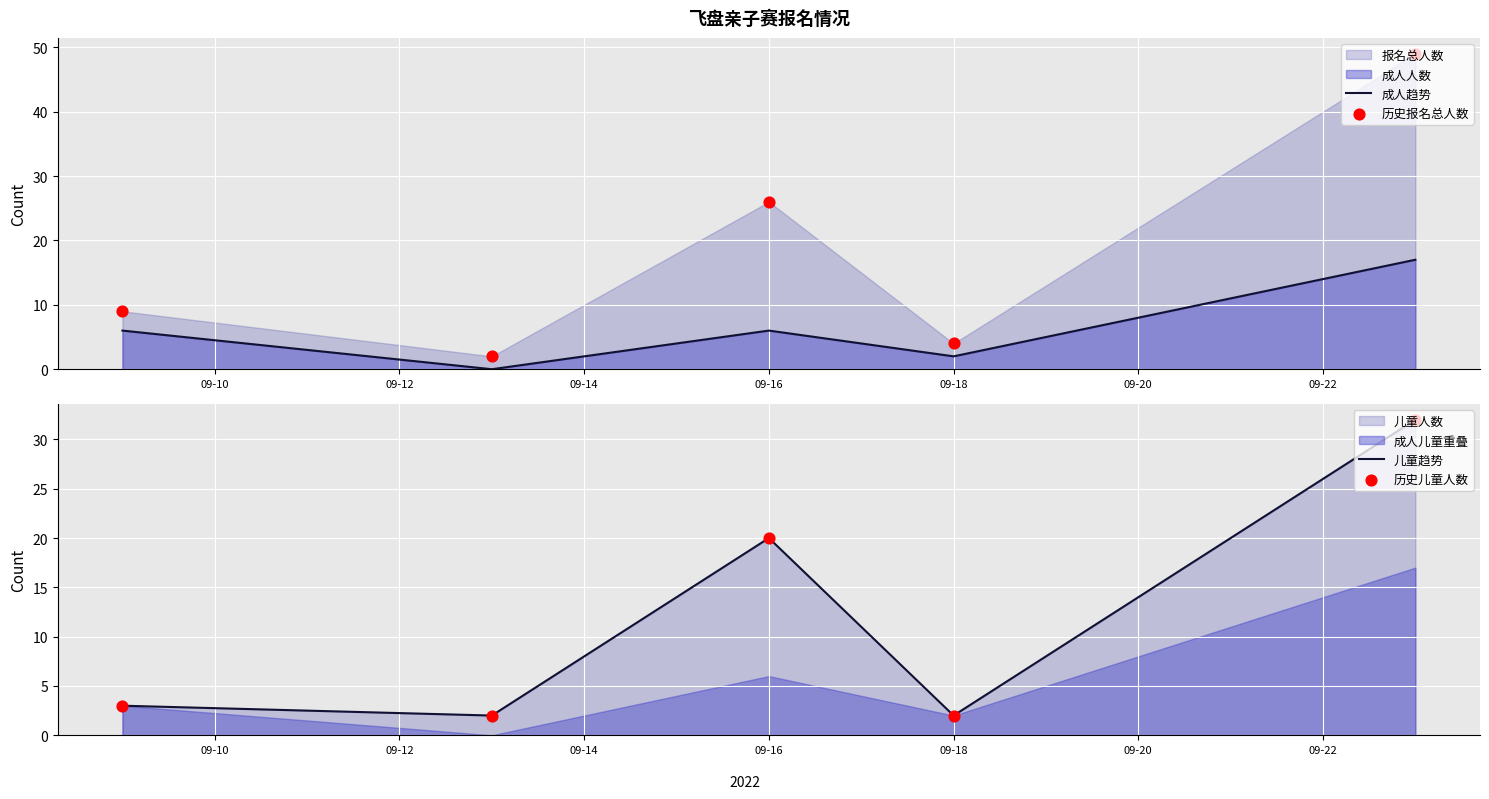

At how many categories does at least one series exceed 47?

1